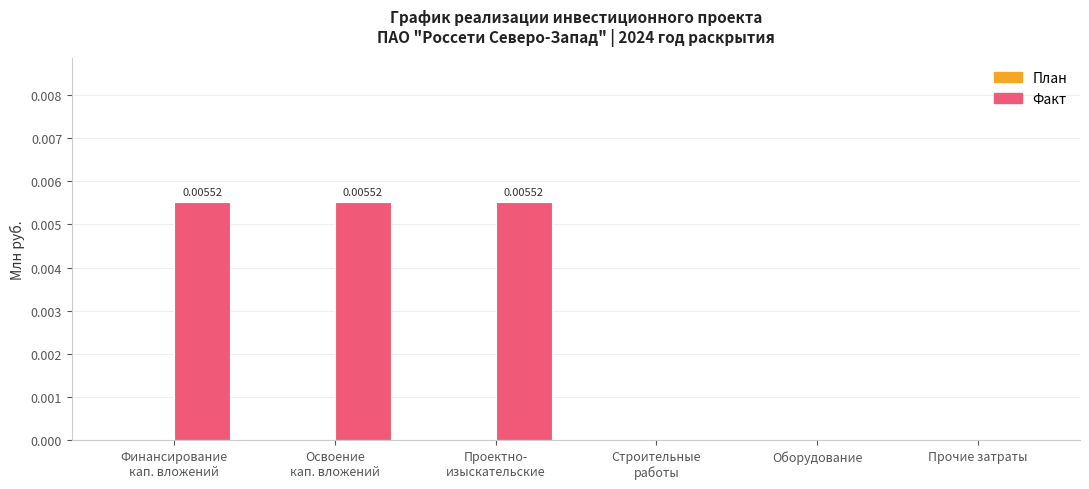

How many series are shown in this chart?

1